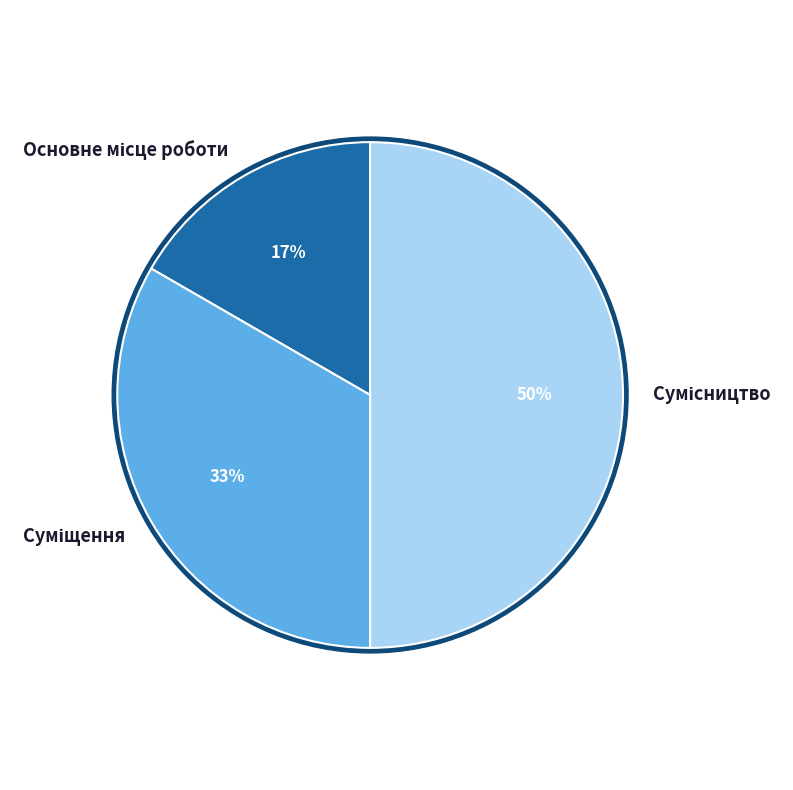

Which category has the biggest portion of the pie?

Сумісництво